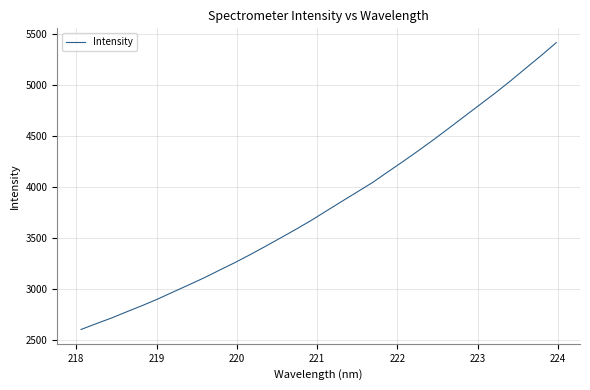

How many categories are shown in the chart?

32